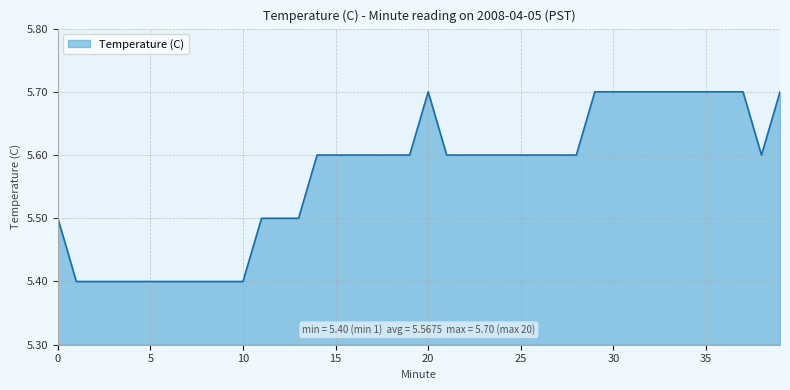

How many series are shown in this chart?

1